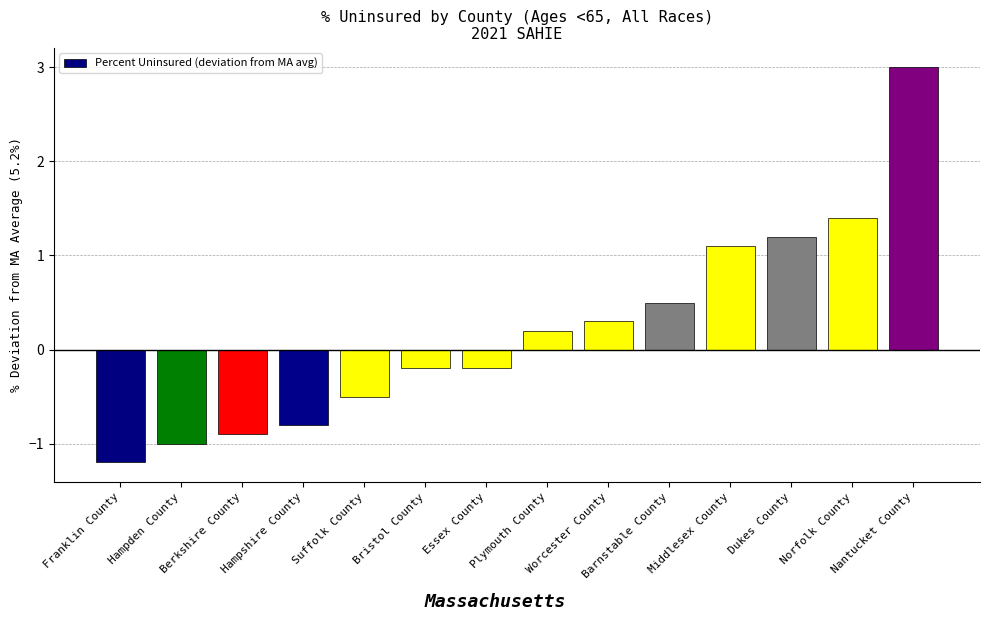

What is the smallest value displayed?

-1.2